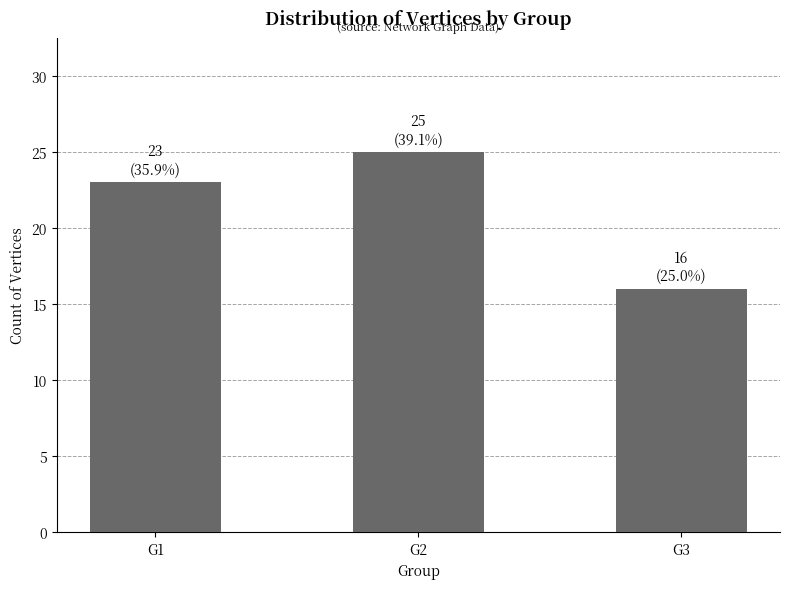

What is the value of the 2nd bar from the left?

25